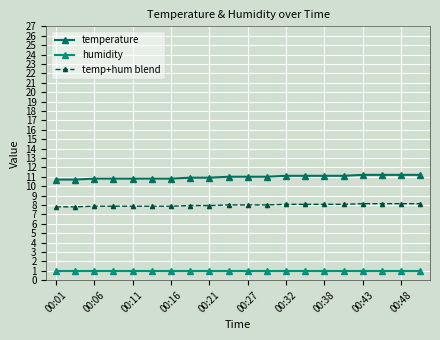

What is the greatest value displayed?

11.2